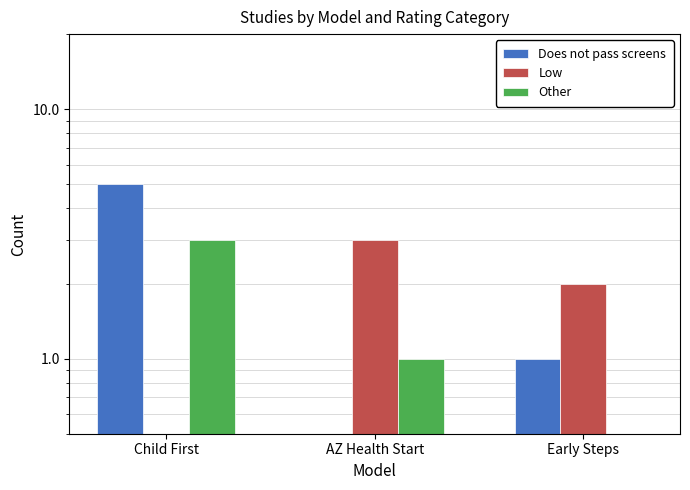

How many Does not pass screens values are between 0 and 5?

3